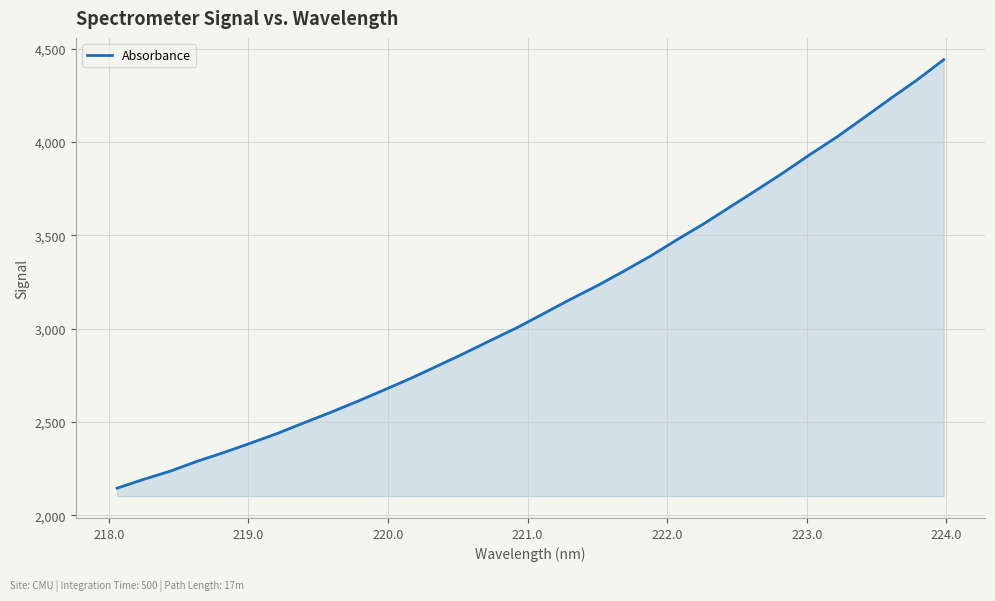

What is the smallest value displayed?

2145.4